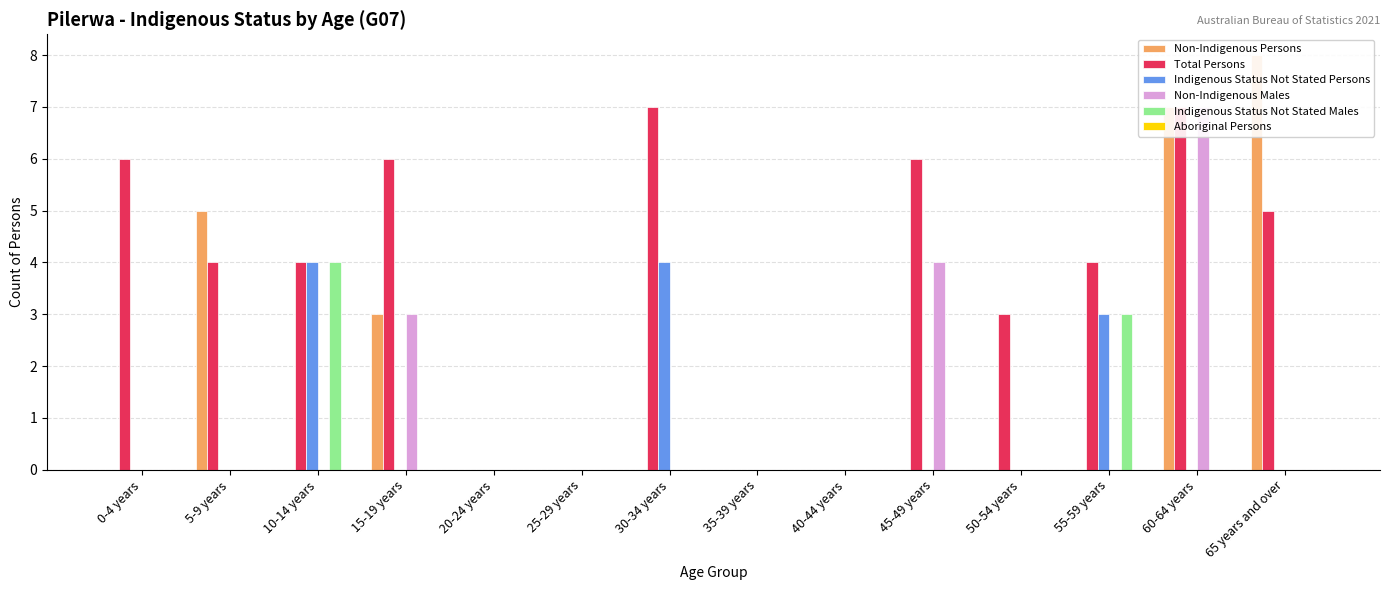

What is the maximum value shown in the chart?

8